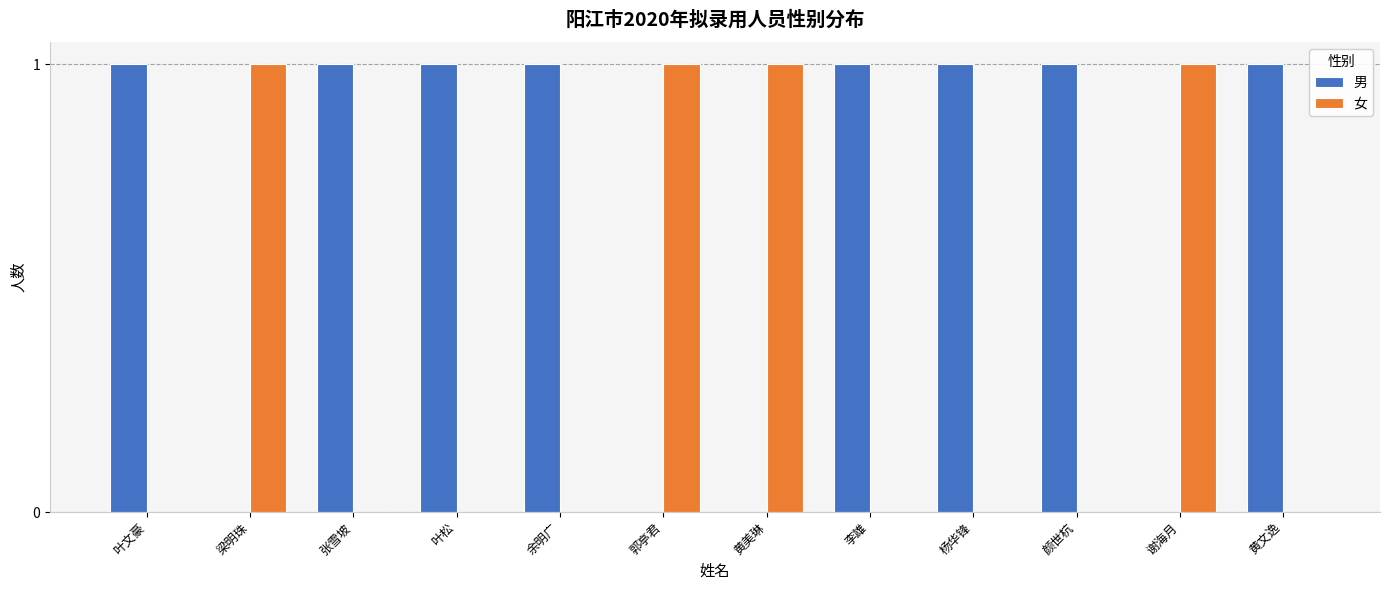

True or false: 女 has a value of 1 at 郭亭君.

True